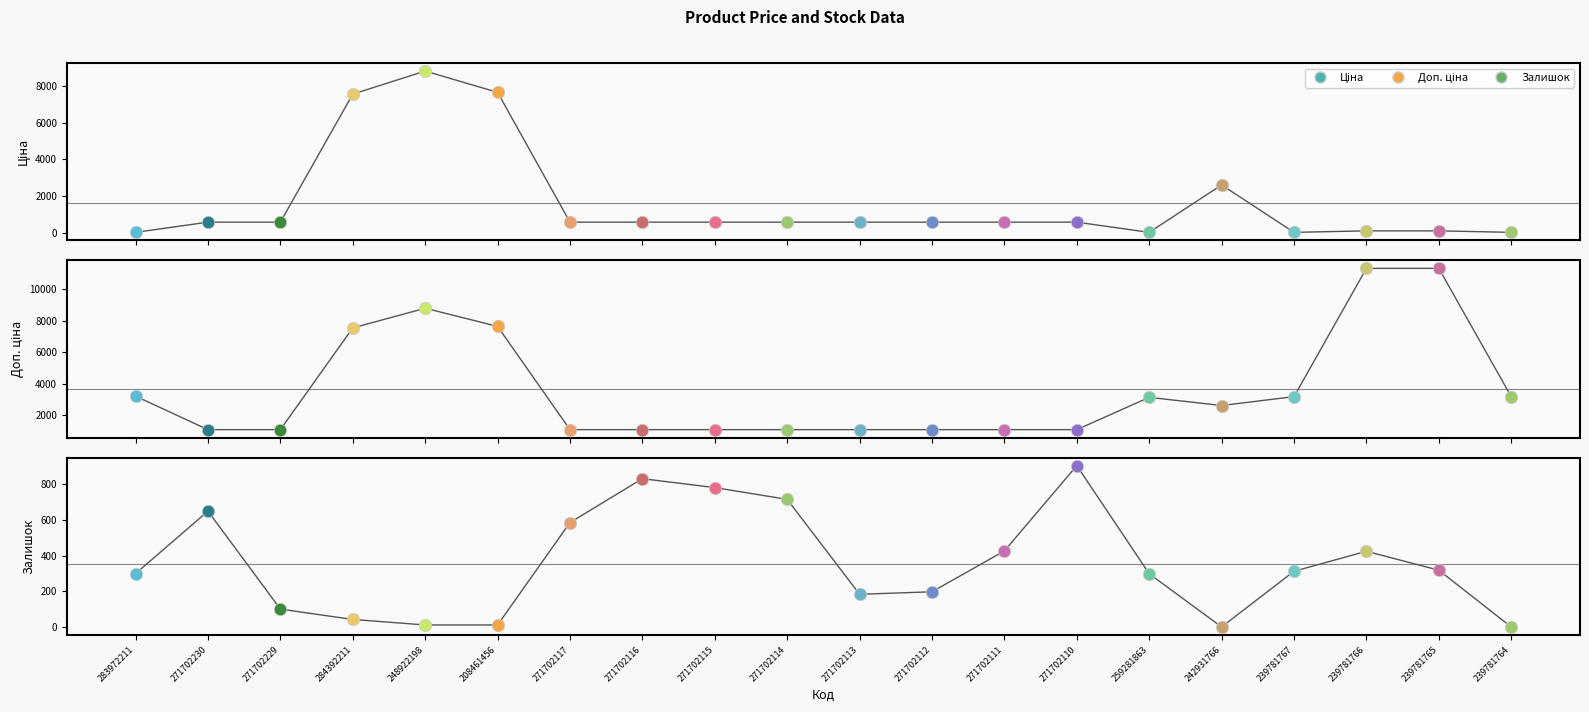

Which series contains the highest Y value?

Доп. ціна